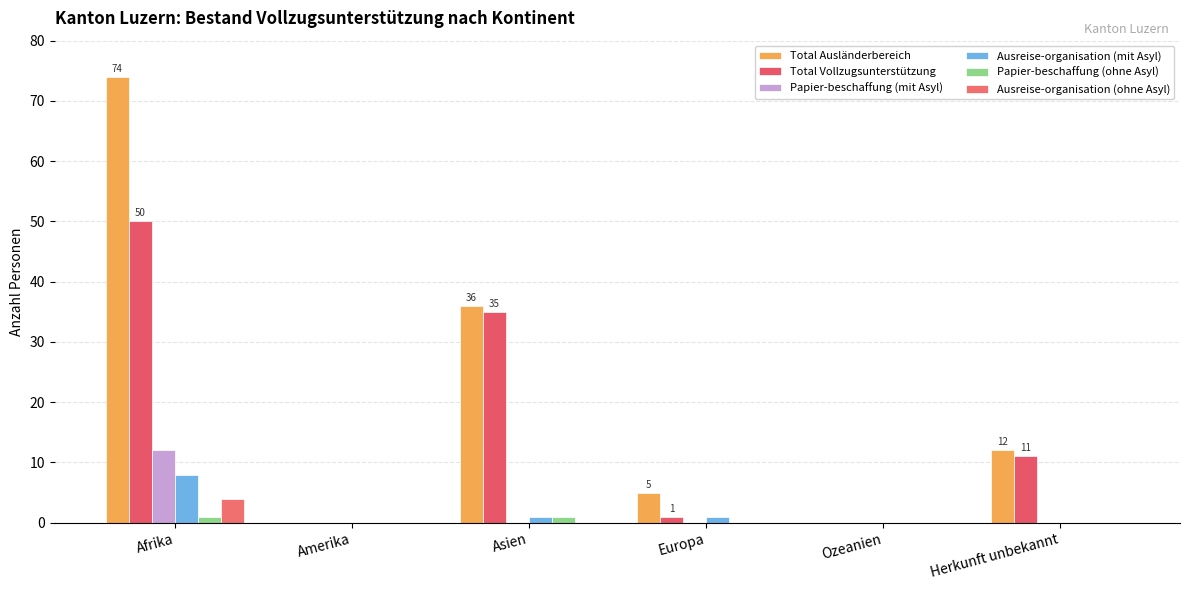

What position from the left is Herkunft unbekannt?

6